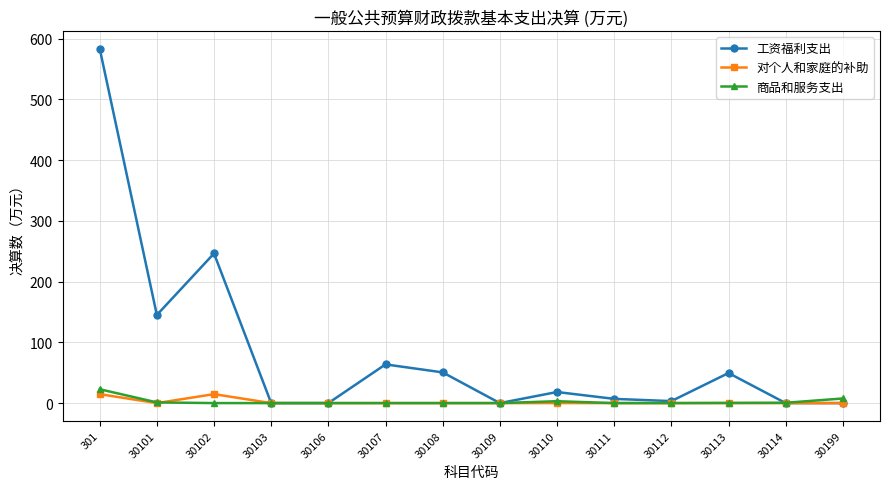

Which series changed the most between 301 and 30103?

工资福利支出